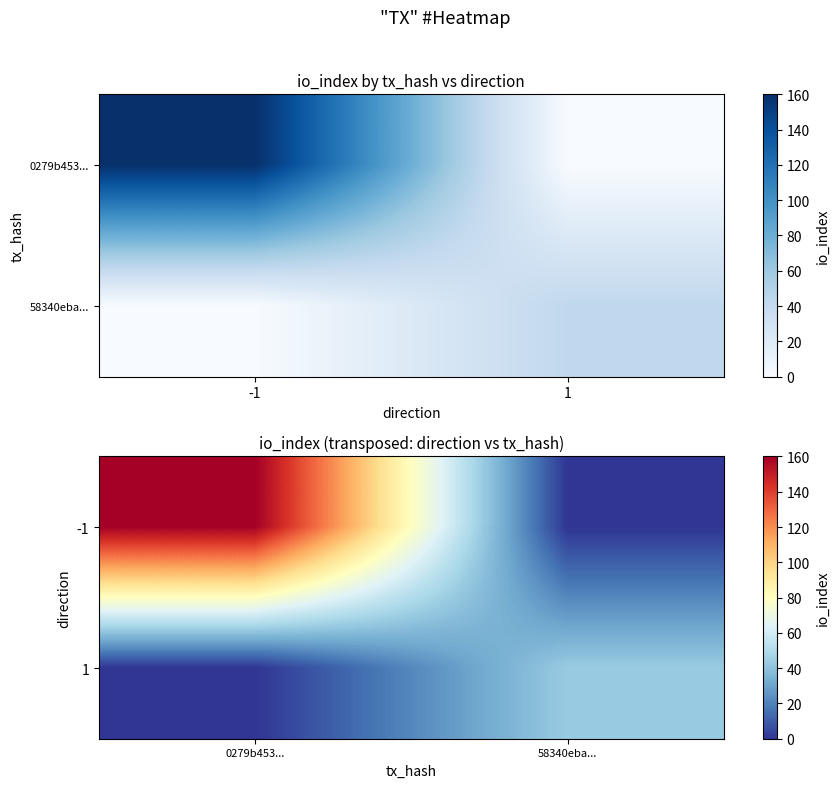

What is the sum of the -1 values at 0279b453... and 58340eba...?

160